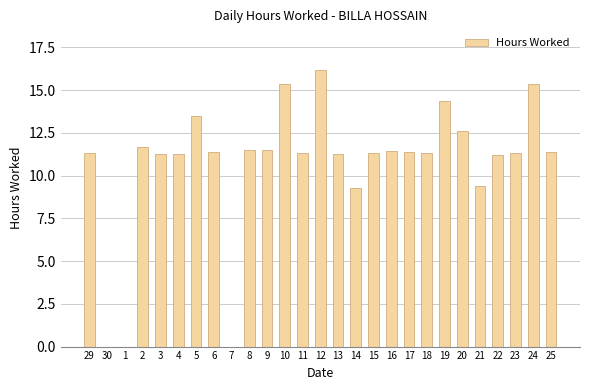

What is the ratio of the value at 11 to the value at 21?

1.2